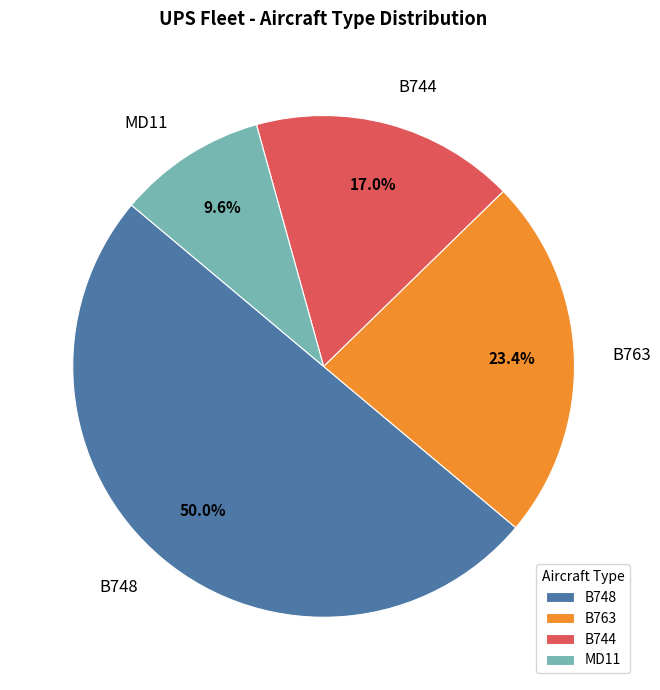

Rank the categories by value from lowest to highest.

MD11, B744, B763, B748